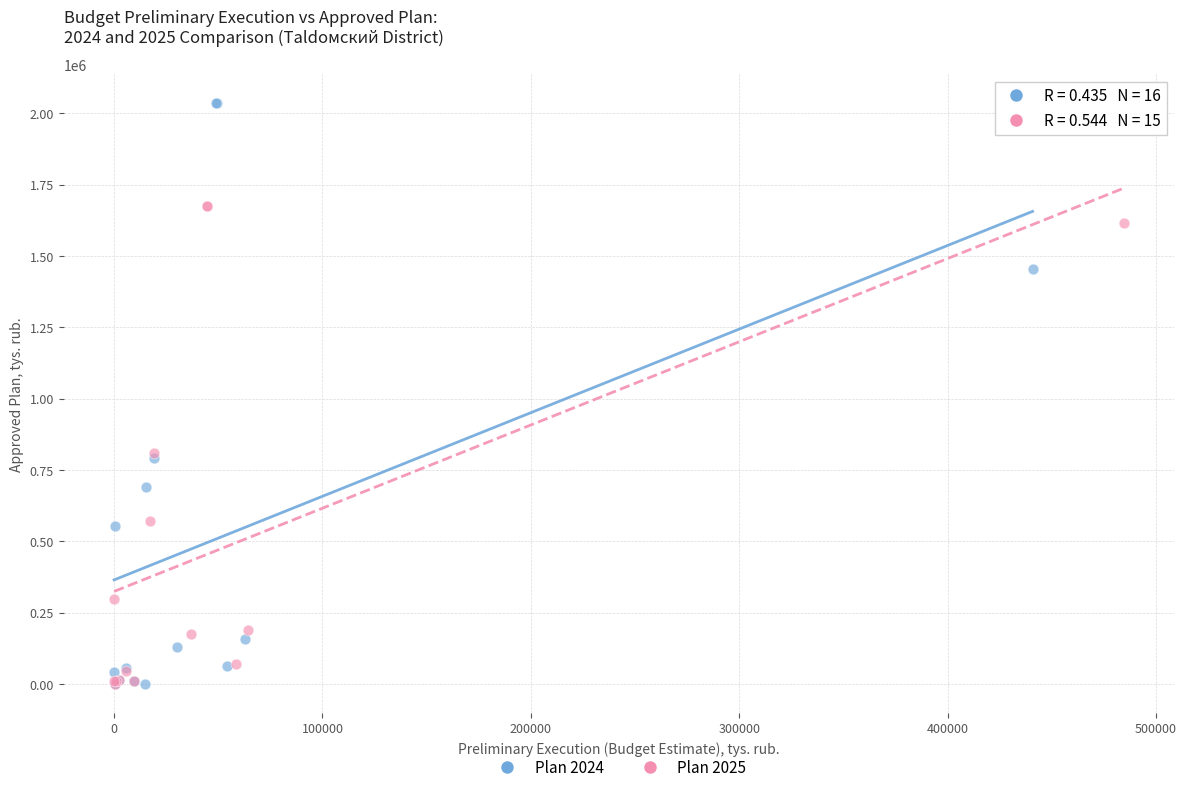

Which series contains the highest Y value?

Plan 2024